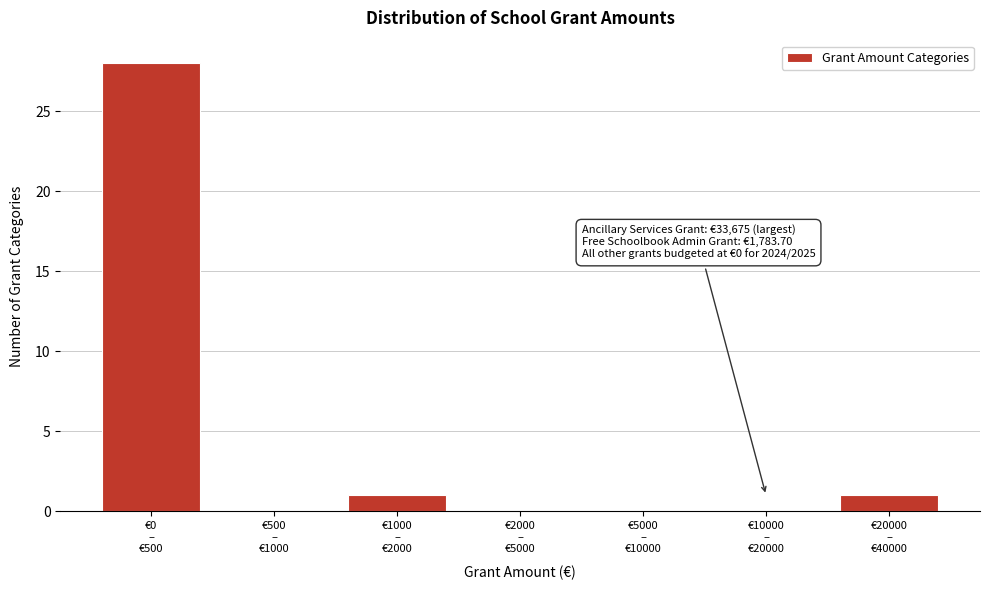

What is the maximum value shown in the chart?

28